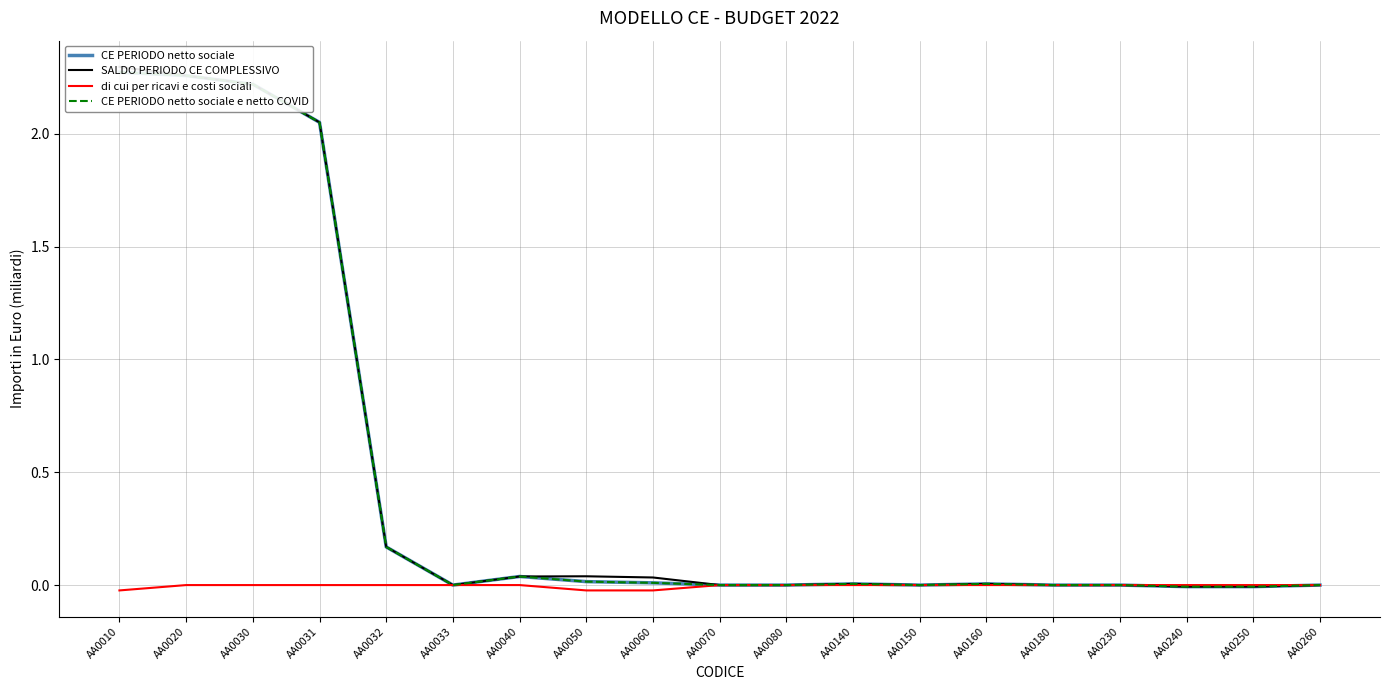

How many series are shown in this chart?

4